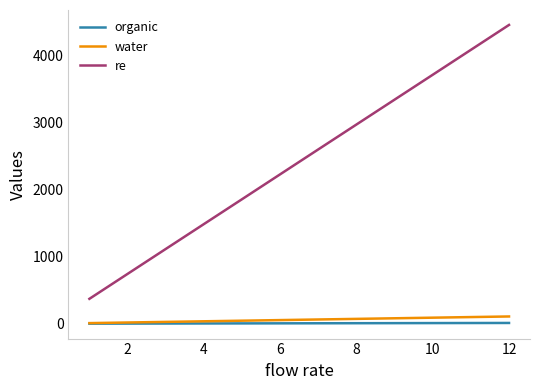

Which series has the largest total across all categories?

re